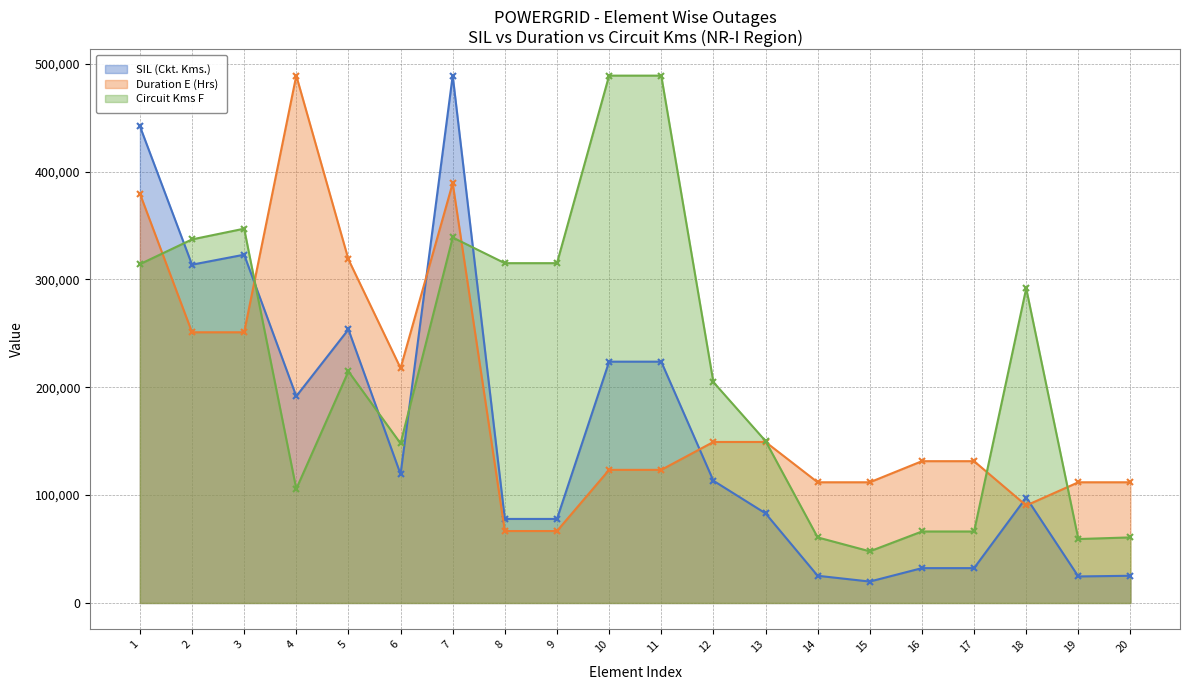

The value of Duration E (Hrs) at 5 is 188794.7. True or false?

False